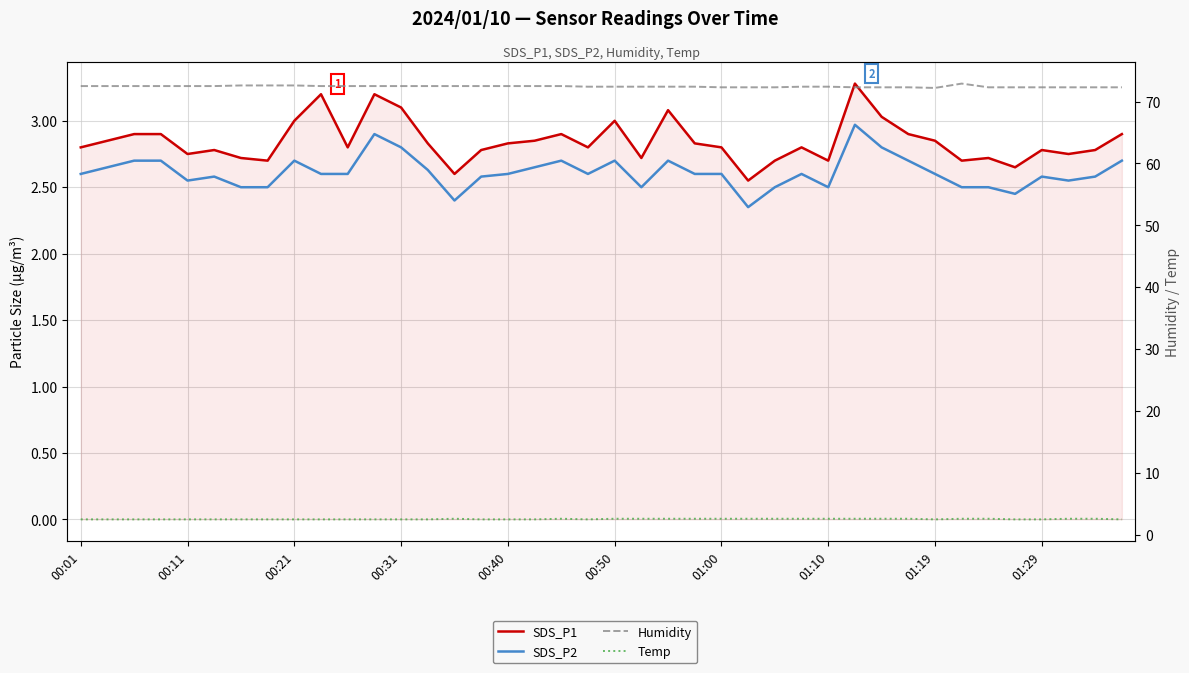

Which series has the largest range (max minus min)?

SDS_P1